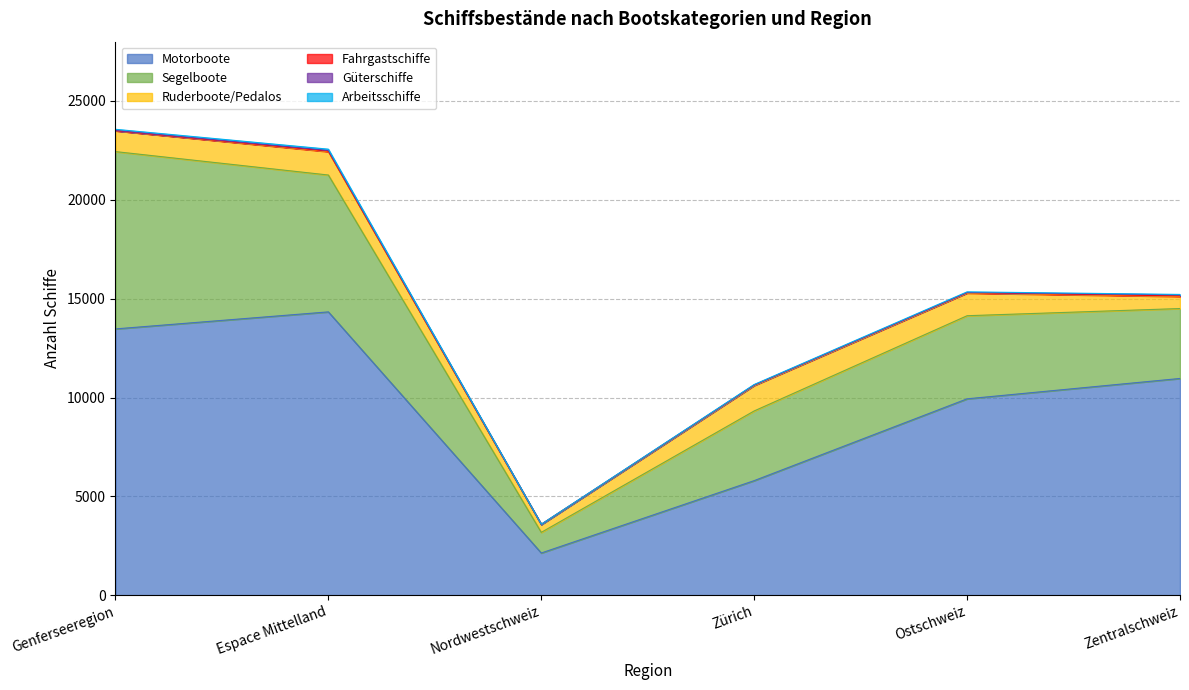

At which category does Arbeitsschiffe reach its first local peak?

Espace Mittelland